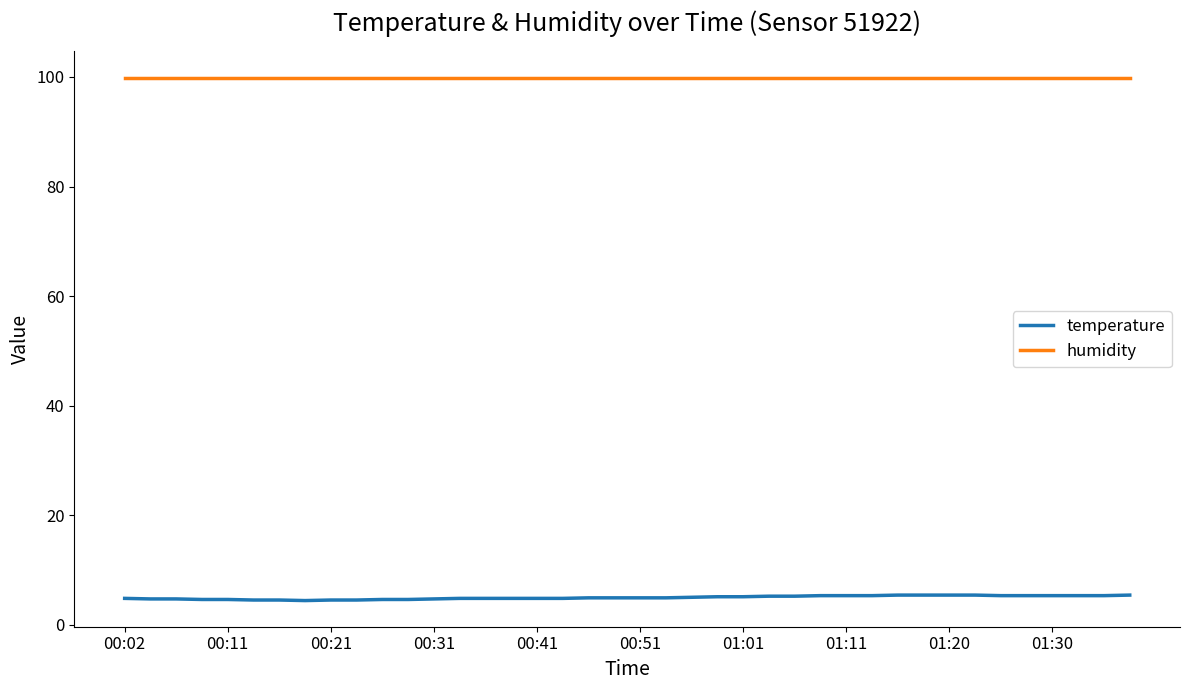

What is the difference between the maximum and minimum values in the temperature series?

1.0